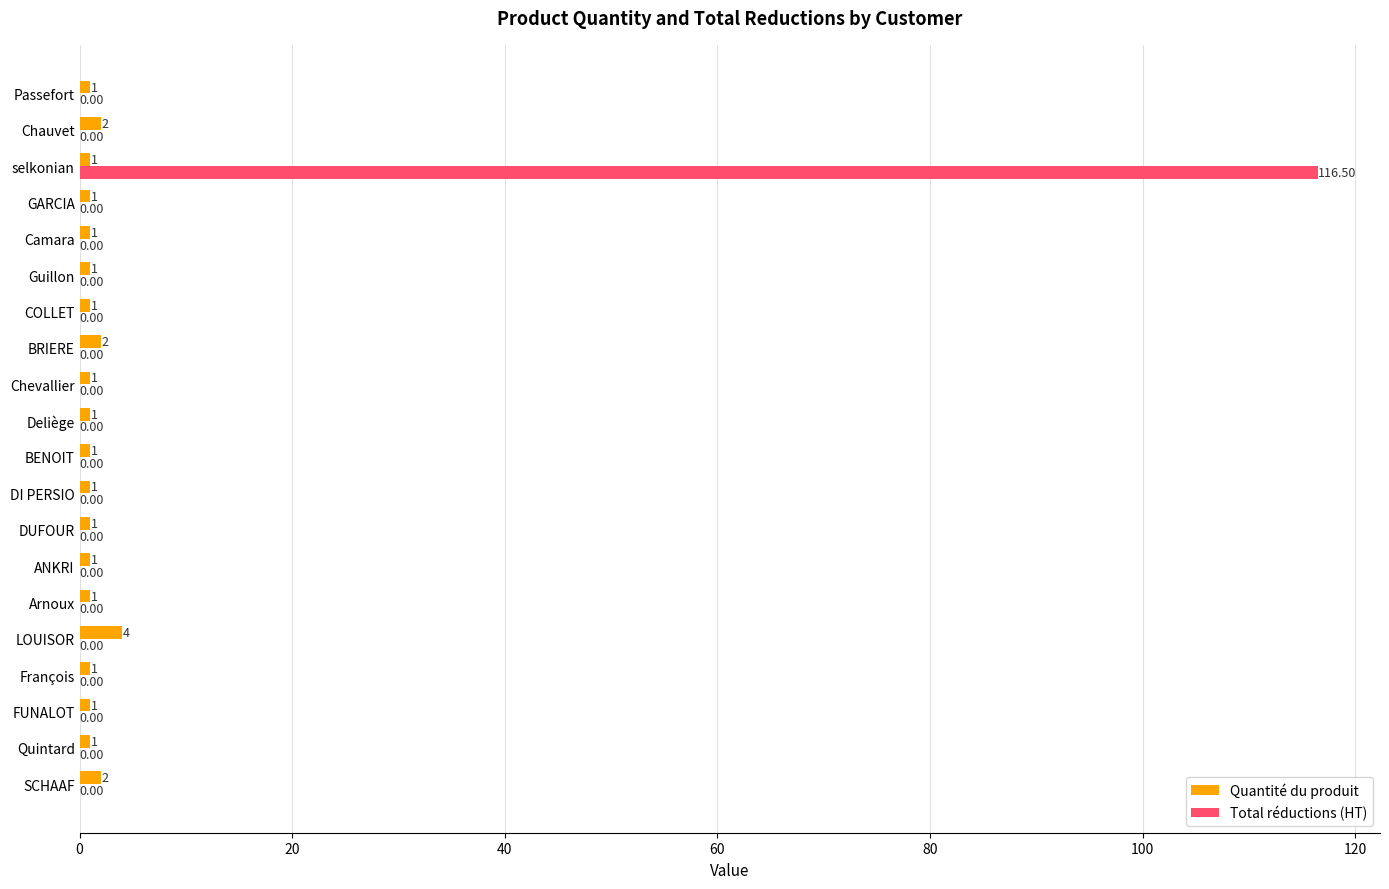

Which series has the largest total across all categories?

Total réductions (HT)